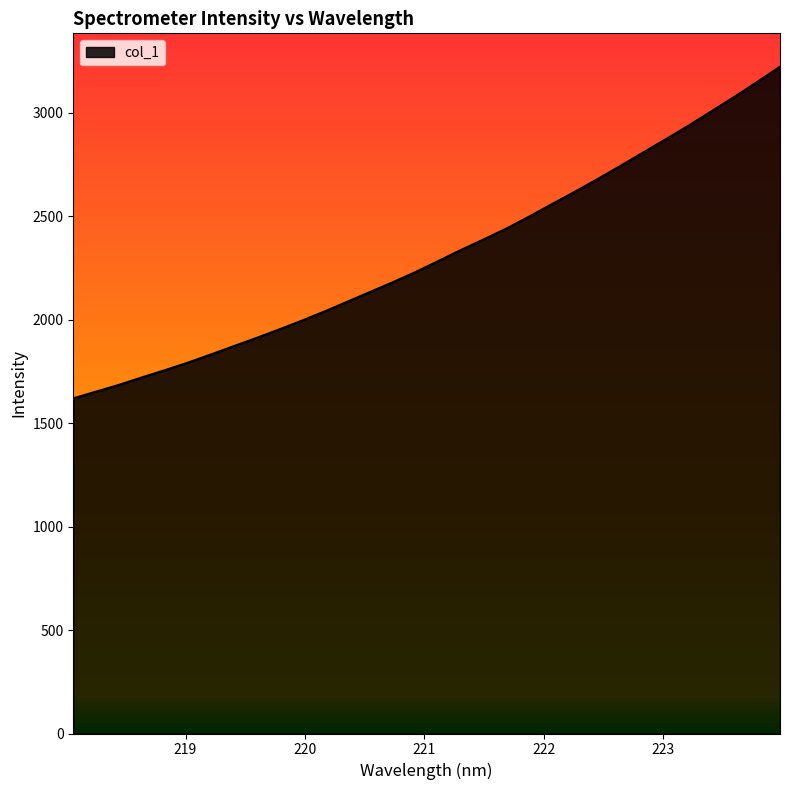

Reading left to right, what are all the values shown in this chart?

1619.9	1652.4	1684.8	1720.8	1755.5	1791.5	1830.6	1870.7	1910.5	1951.8	1994.4	2039.2	2086.2	2133.3	2180.7	2230.0	2283.4	2337.1	2388.2	2441.0	2498.9	2559.4	2618.6	2680.1	2743.6	2808.2	2873.0	2938.9	3007.9	3077.1	3148.9	3222.6